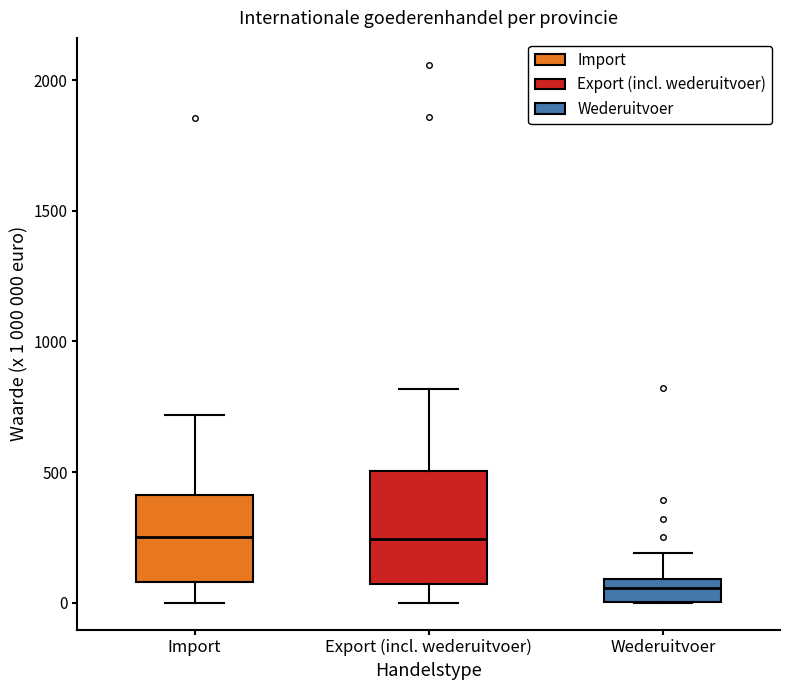

Where does the median line of the box for Wederuitvoer sit on the y-axis? The values are not printed on the chart, so give them approximately, as read against the axis.

50